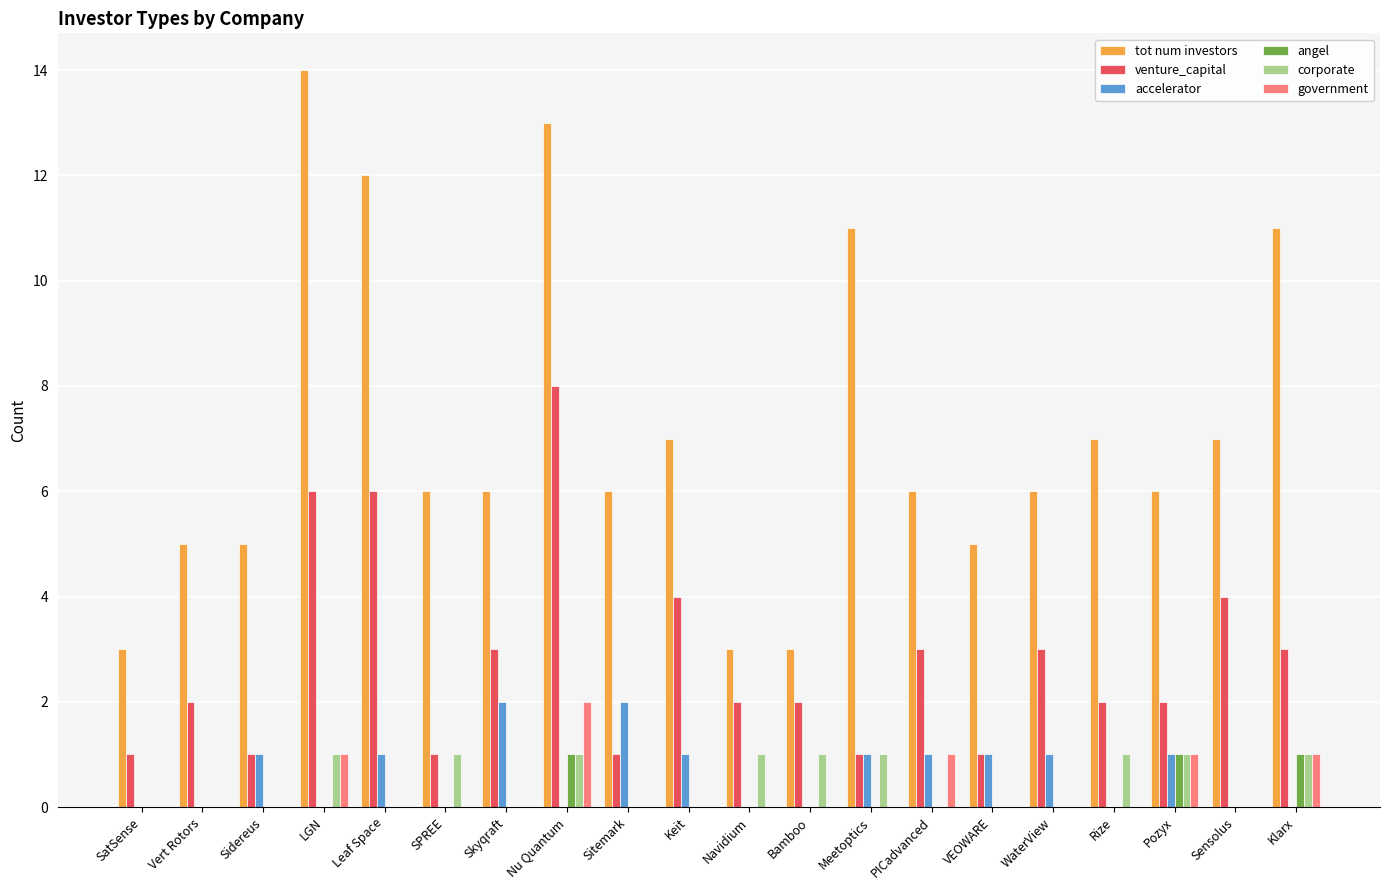

The value of angel at Leaf Space is 0. True or false?

True